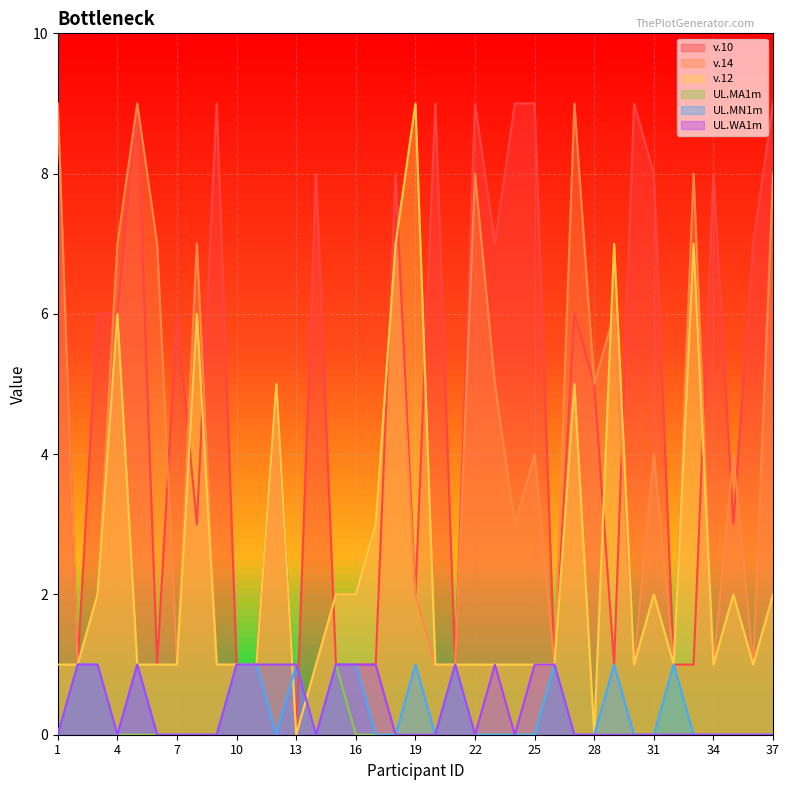

Is it true that UL.MN1m equals 1 at 2?

True